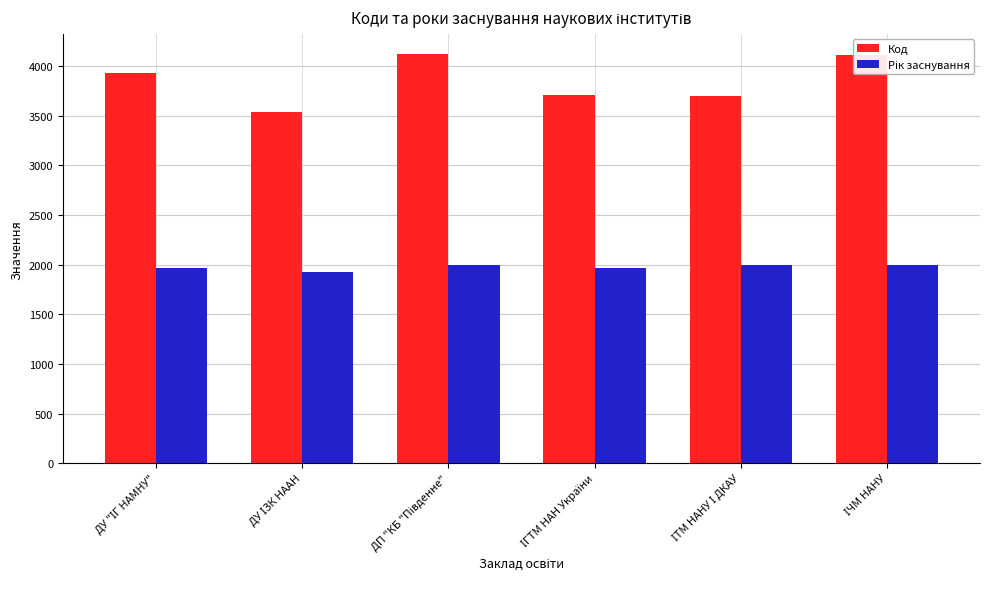

What is the difference between the second highest and minimum values in the Код series?

579